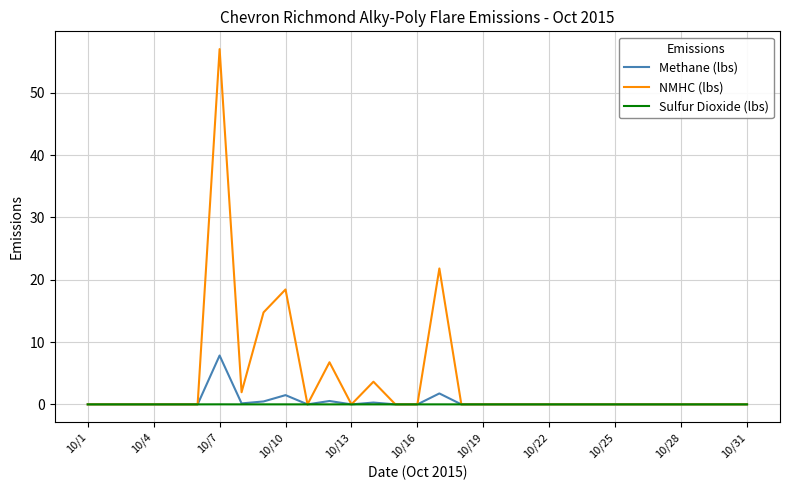

Which series has the widest spread of values?

NMHC (lbs)